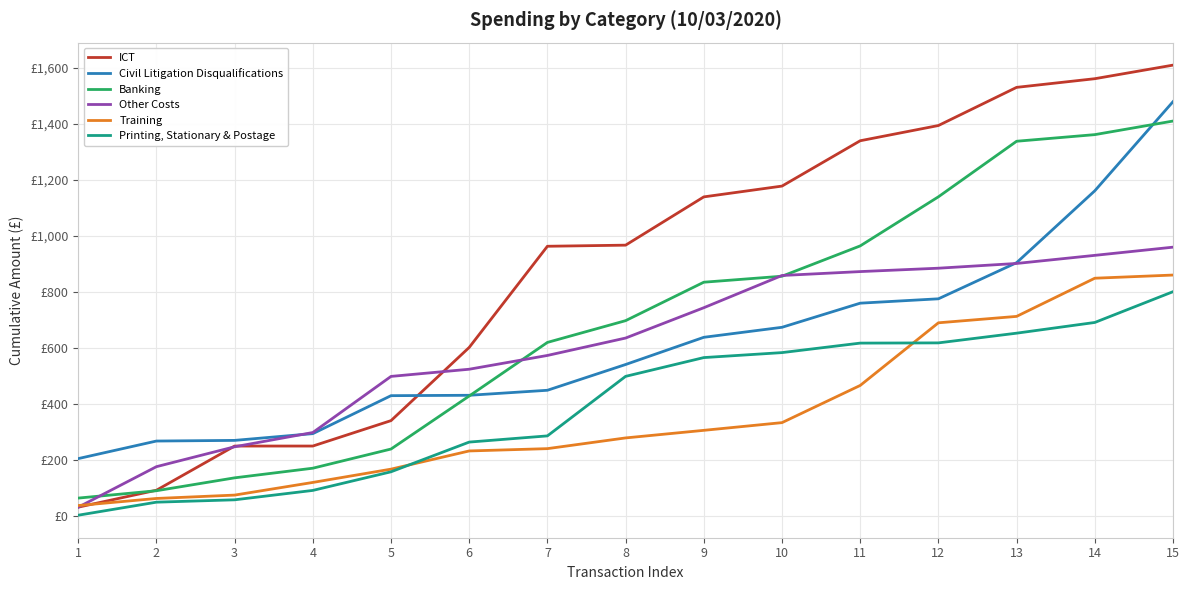

True or false: Banking and Printing, Stationary & Postage intersect in this chart.

False